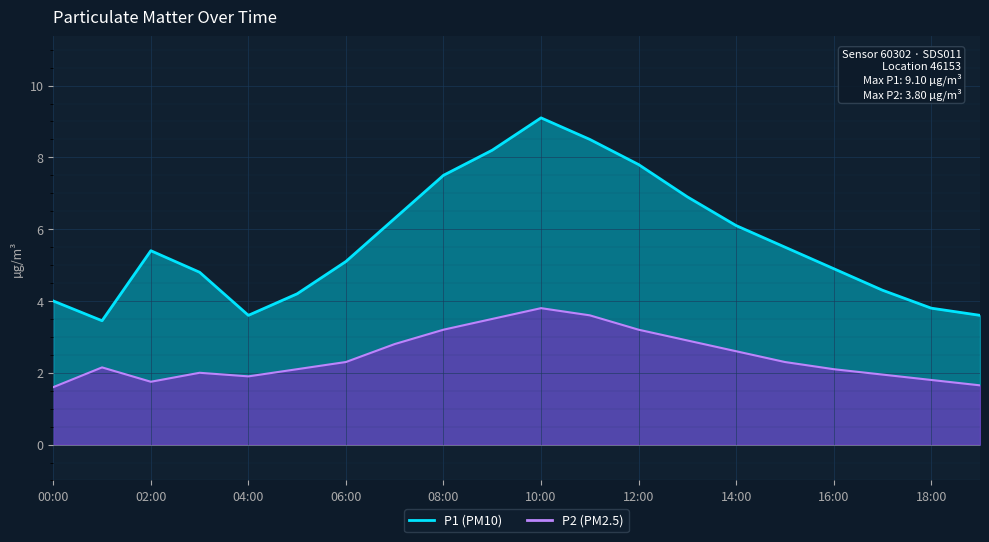

List the labels in order of P2 value, largest first.

10:00, 11:00, 09:00, 08:00, 12:00, 13:00, 07:00, 14:00, 06:00, 15:00, 01:00, 05:00, 16:00, 03:00, 17:00, 04:00, 18:00, 02:00, 19:00, 00:00